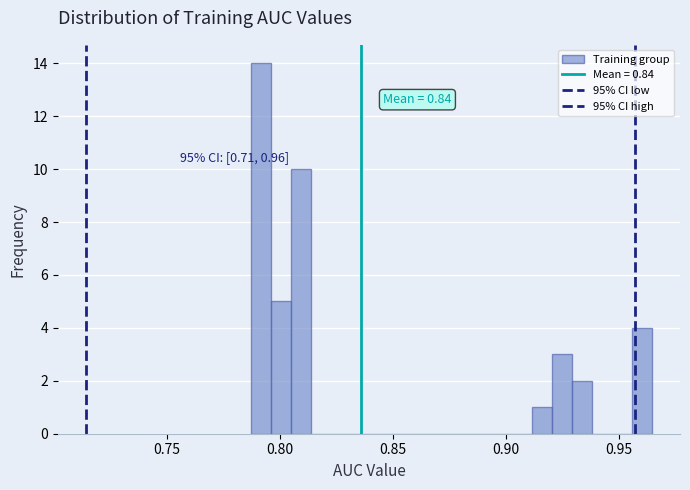

Read against the x-axis, roughly where is the centre of the tallest bar?

0.790